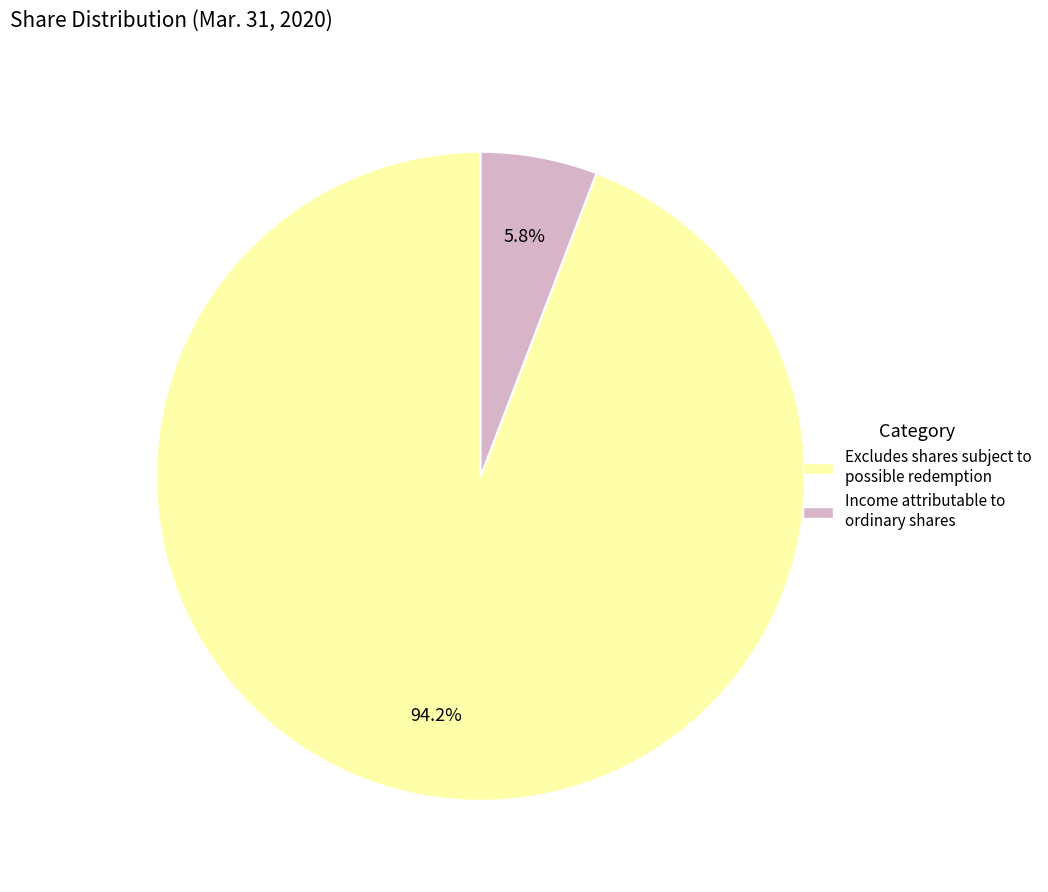

What portion of the pie excludes Excludes shares subject to possible redemption?

5.8%